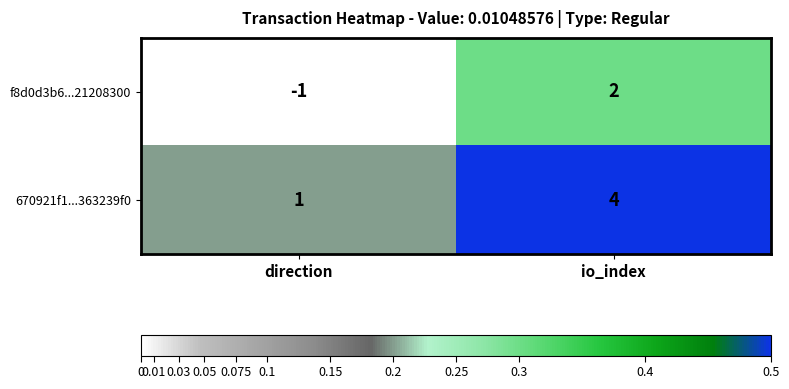

Which series has the largest total across all categories?

670921f1...363239f0